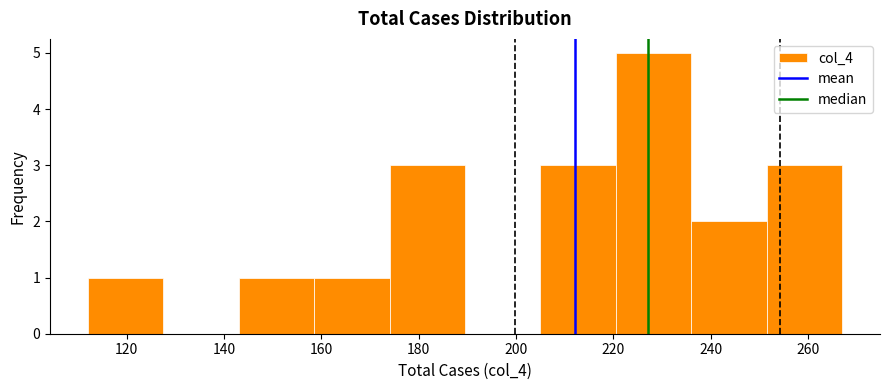

What is the height of the bar covering 205.0 to 220.5 on the x-axis? Neither the bar edges nor the heights are printed on the chart, so give them approximately, as read against the axes.

3